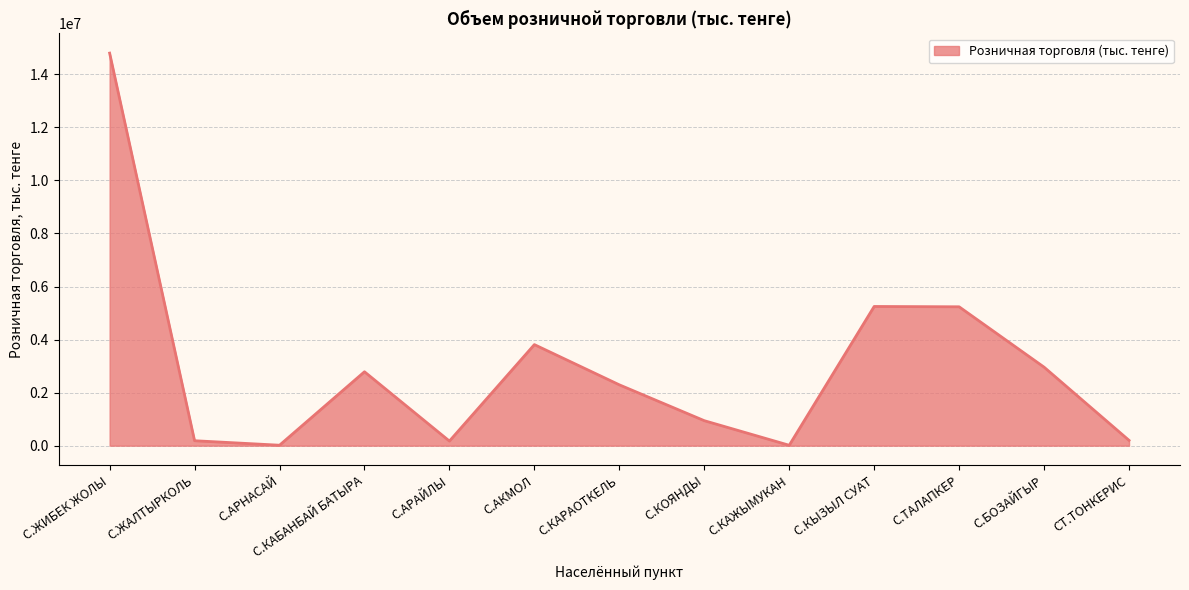

At which category does the data reach its first local peak?

С.КАБАНБАЙ БАТЫРА